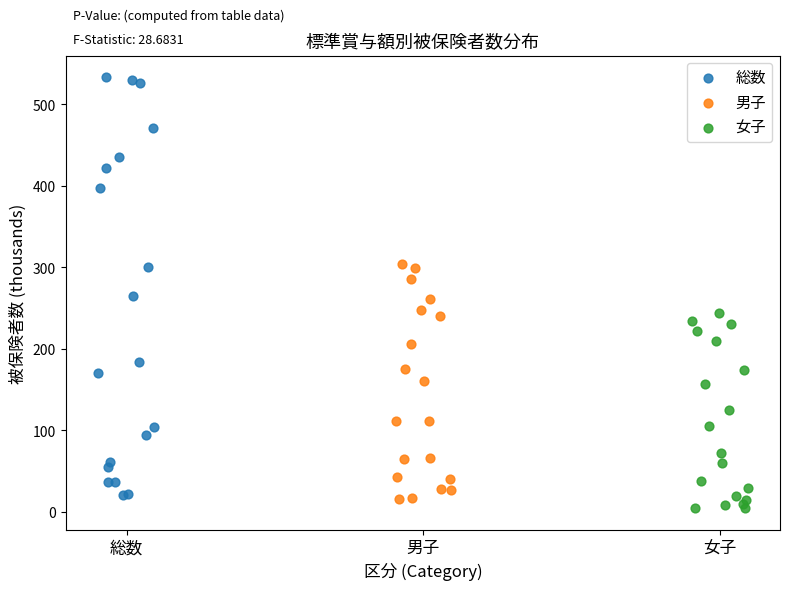

Which series contains the highest Y value?

総数